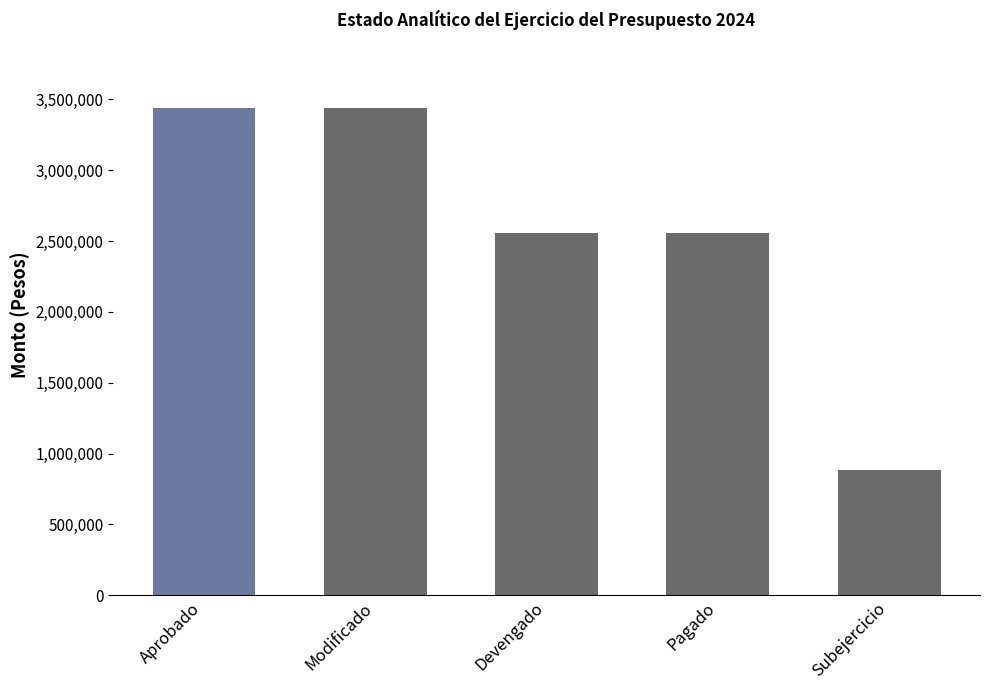

Is the value of Modificado at Unidad Administrativa greater than the value of Aprobado at Unidad Administrativa?

No